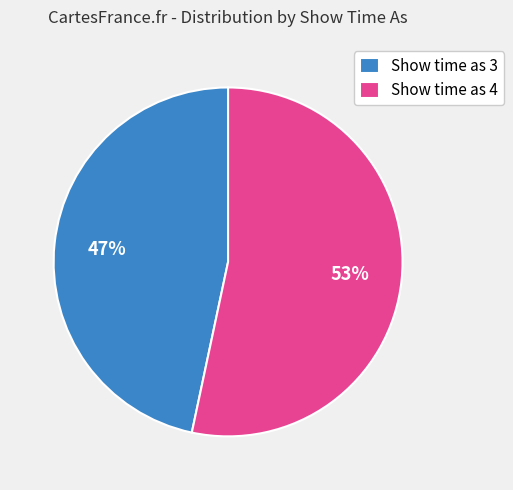

Which slice is the largest?

Show time as 4